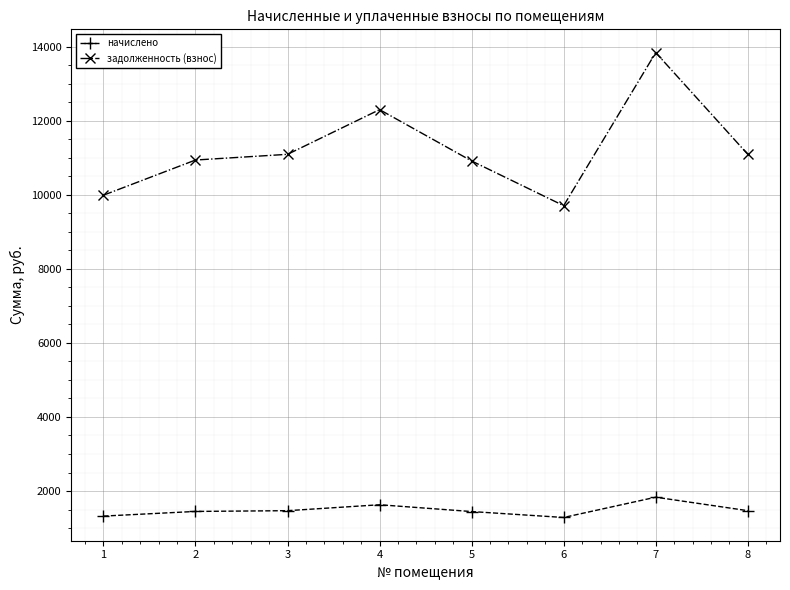

True or false: задолженность (взнос) has more than 0 interior local peaks.

True